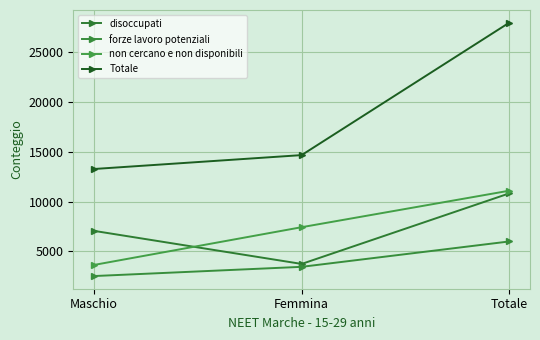

How many lines are shown in the chart?

4